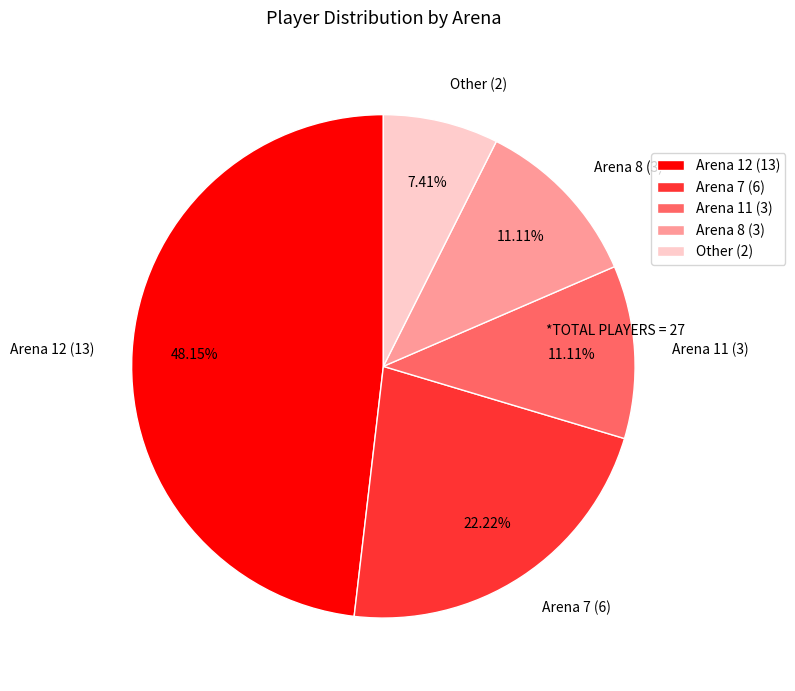

Is there any slice that represents more than half of the pie?

No